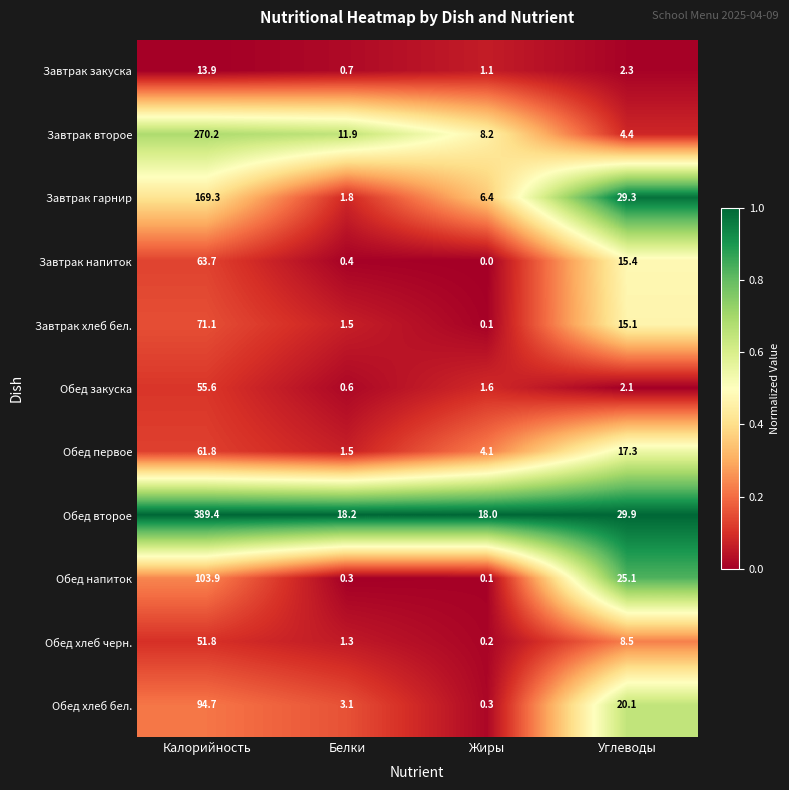

How many series are shown in this chart?

11